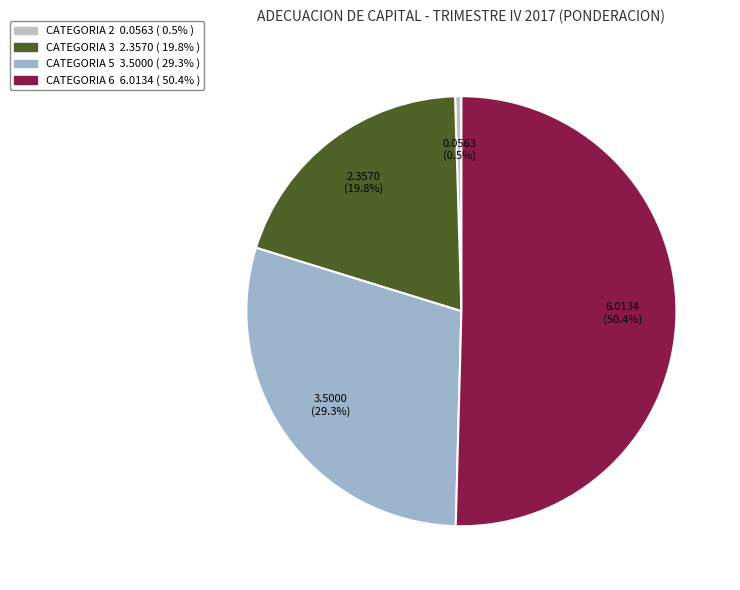

Count the number of slices in the pie.

4